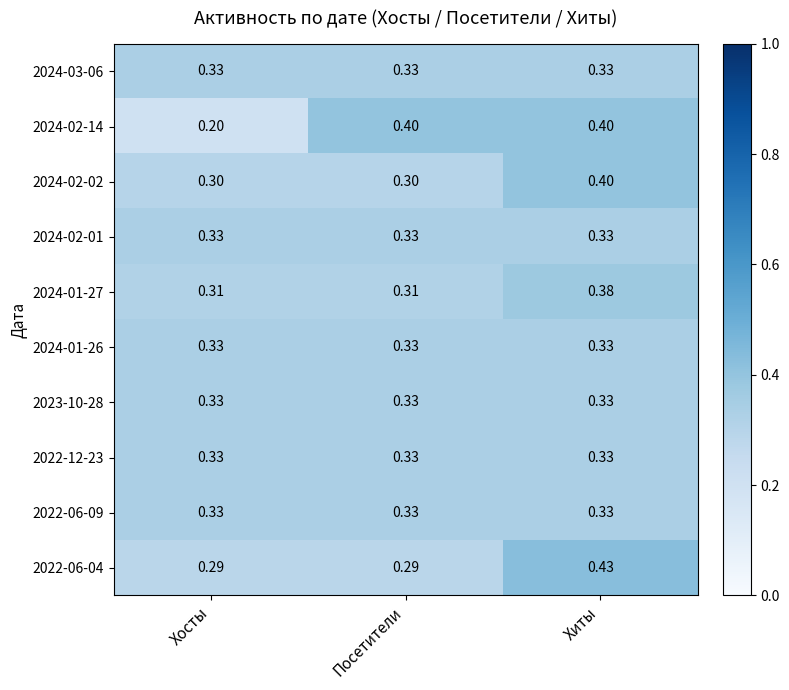

At which category is the sum across all series the highest?

Хиты